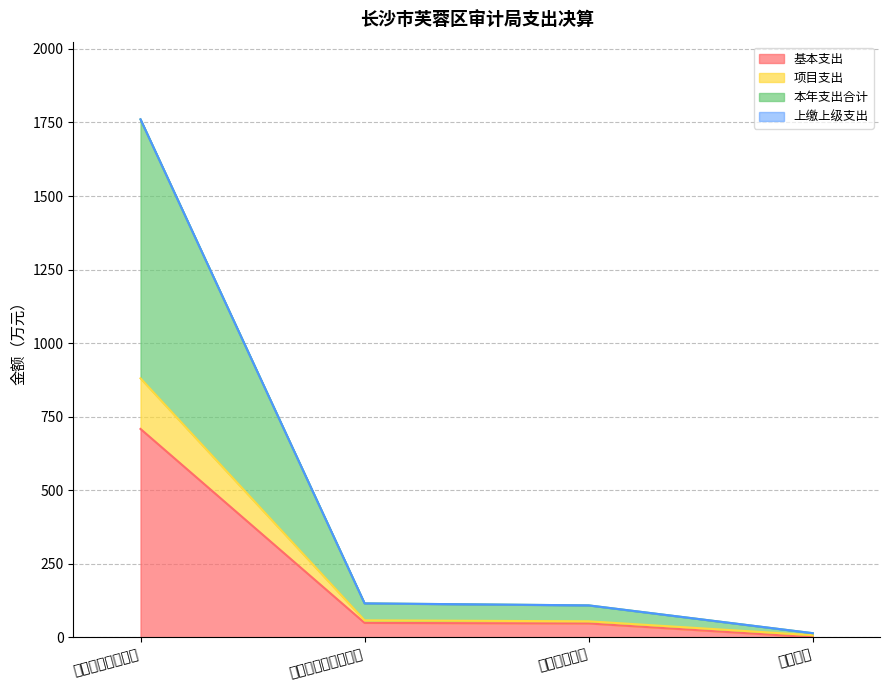

At which category is the sum across all series the highest?

一般公共服务支出